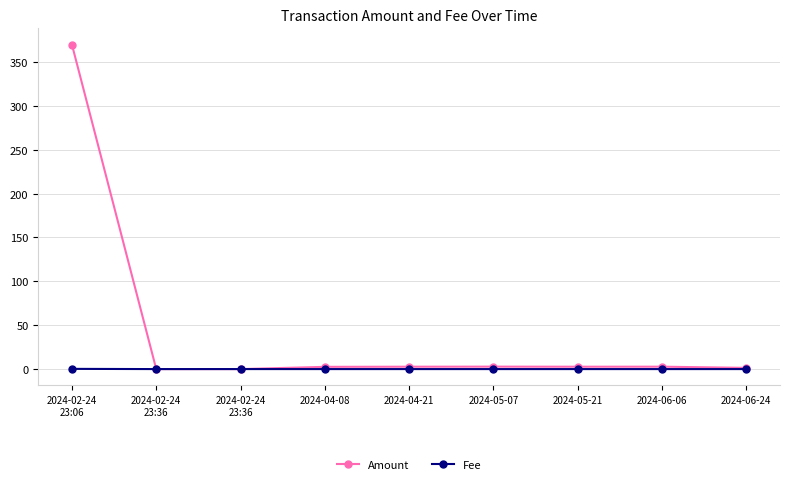

Is this an area chart (filled region under the line)?

No